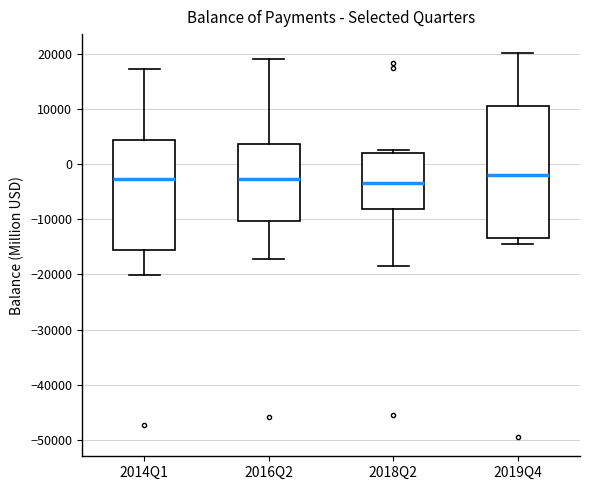

Reading left to right, transcribe this box plot: for each box, give where its median line is, the range the box spans, and where its two whiskers end, as read against the y-axis. The values are not printed on the chart, so give them approximately, as read against the axis.

2014Q1: median -3000, box -16000 to 4000, whiskers -20000 to 17000
2016Q2: median -3000, box -10000 to 4000, whiskers -17000 to 19000
2018Q2: median -3000, box -8000 to 2000, whiskers -19000 to 3000
2019Q4: median -2000, box -13000 to 11000, whiskers -15000 to 20000